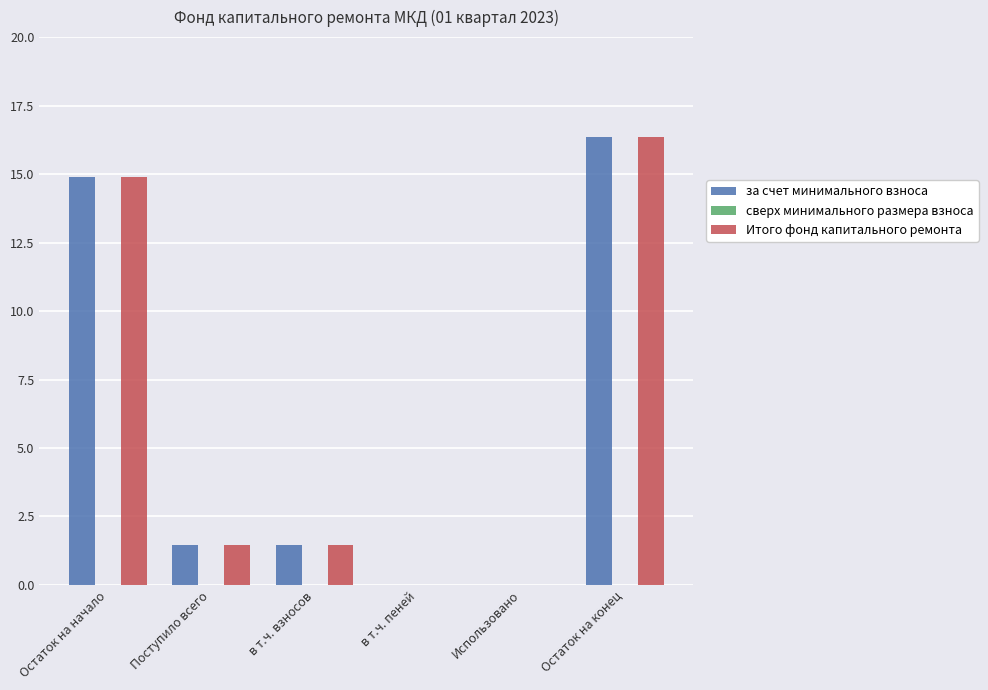

Are the bars grouped side by side (vs. stacked)?

Yes